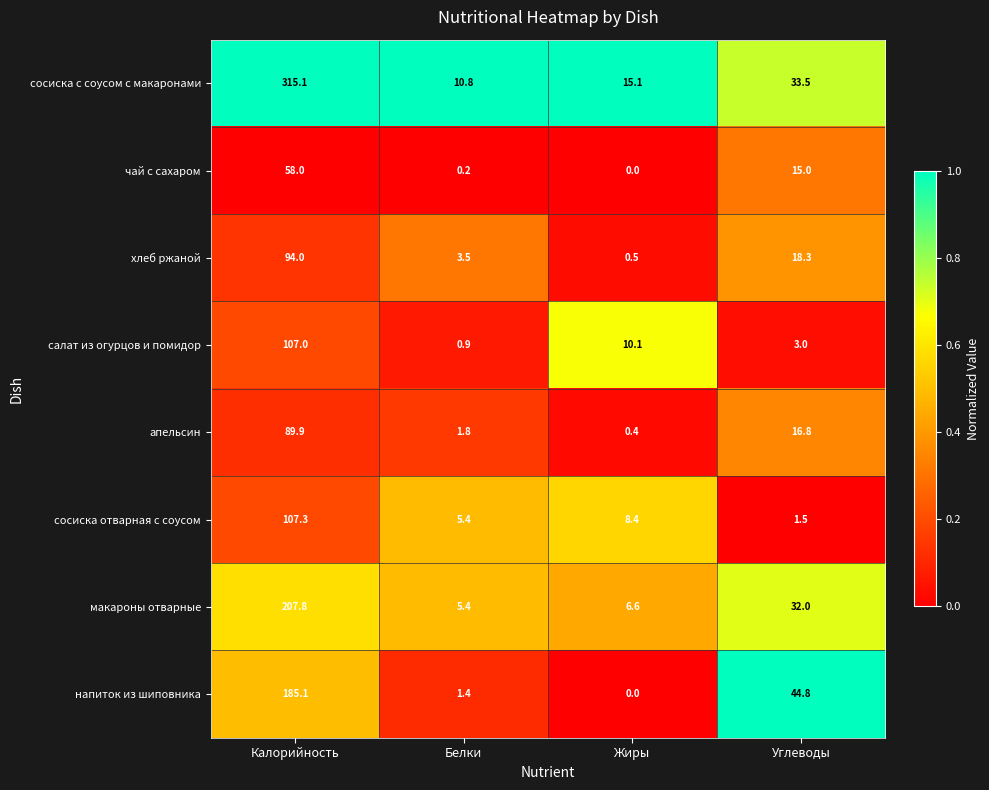

Is the value of салат из огурцов и помидор at Белки greater than the value of напиток из шиповника at Жиры?

Yes